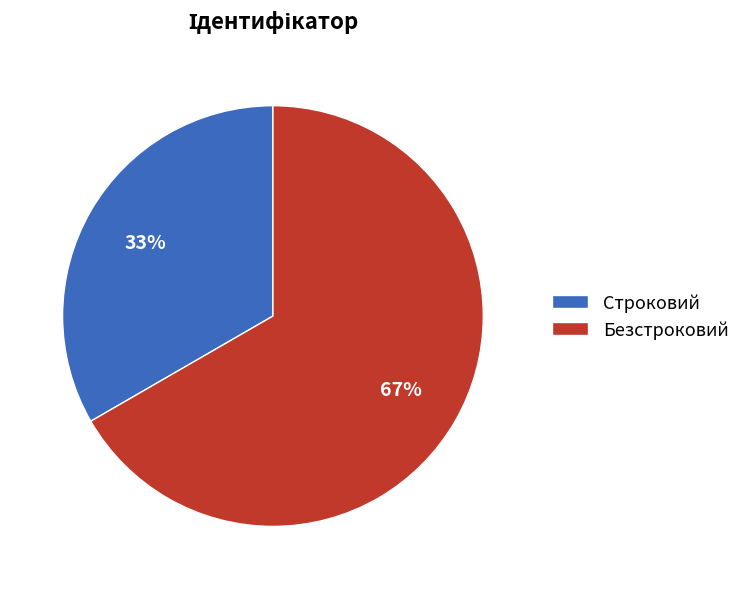

How many segments does this pie chart have?

2